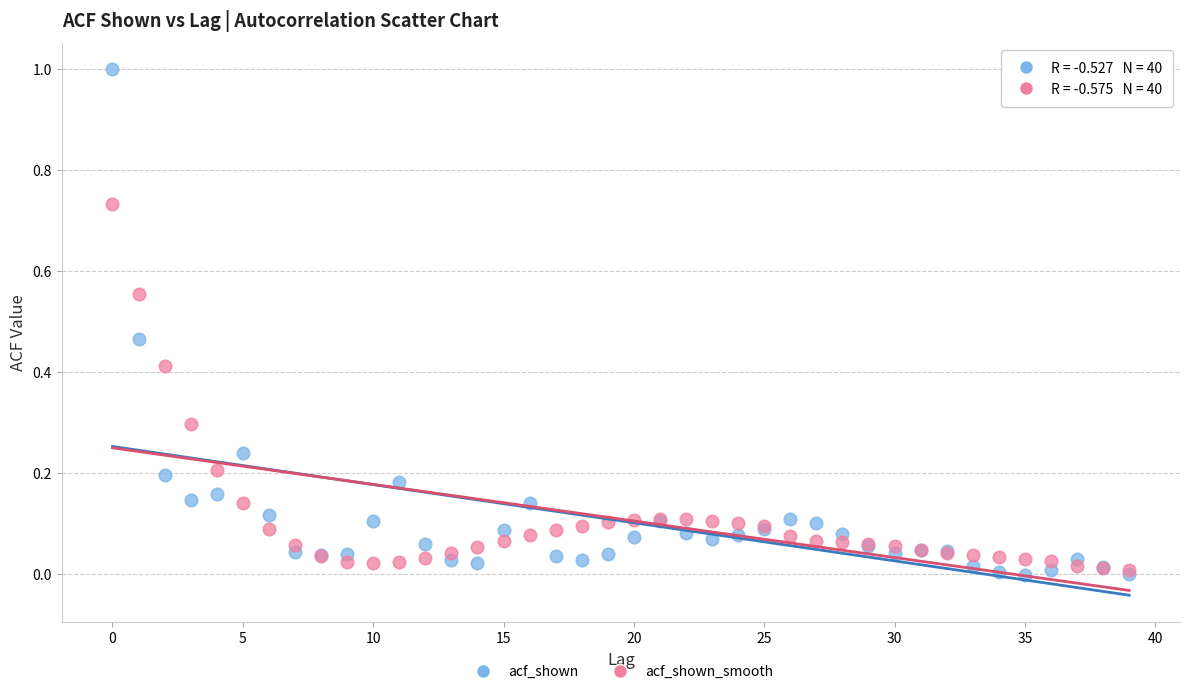

What are all the series names shown in the legend?

acf_shown, acf_shown_smooth